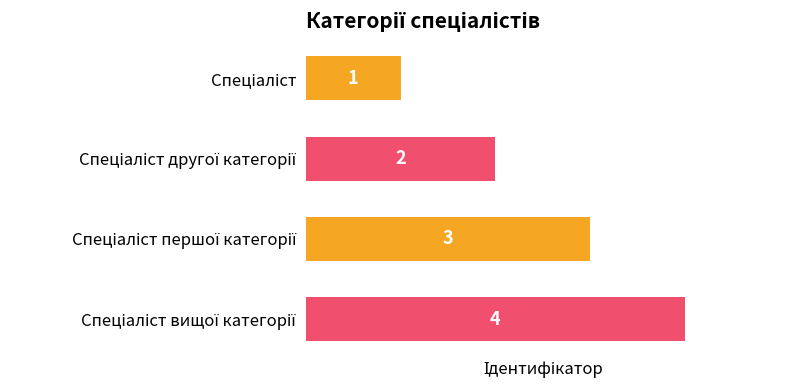

What is the greatest value displayed?

4